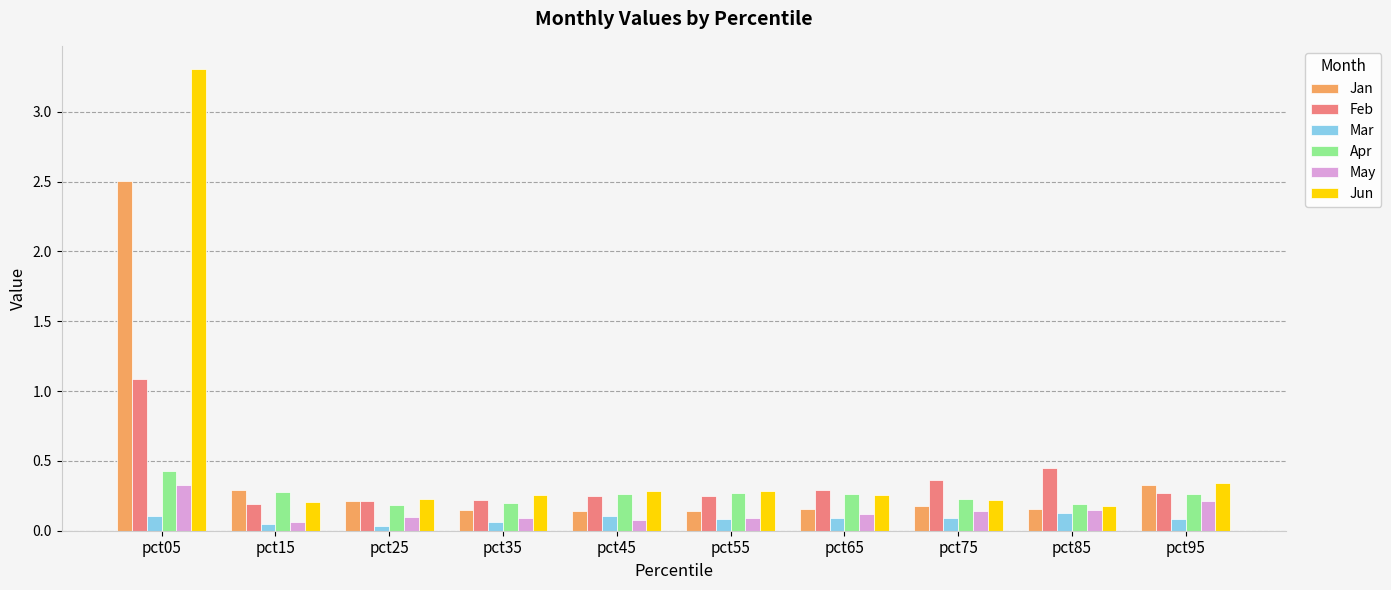

The May series shows 0.2 at pct95. True or false?

True